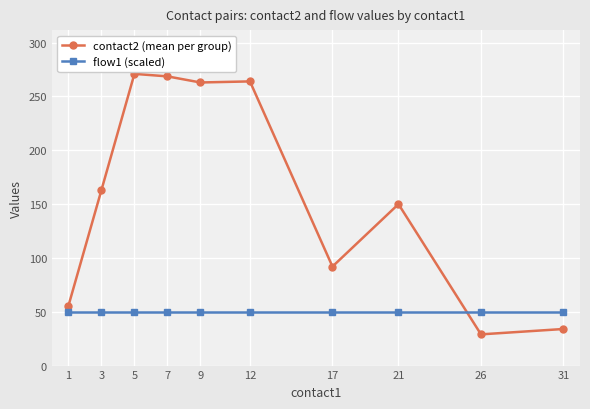

Which series has the largest total across all categories?

contact2 (mean per group)